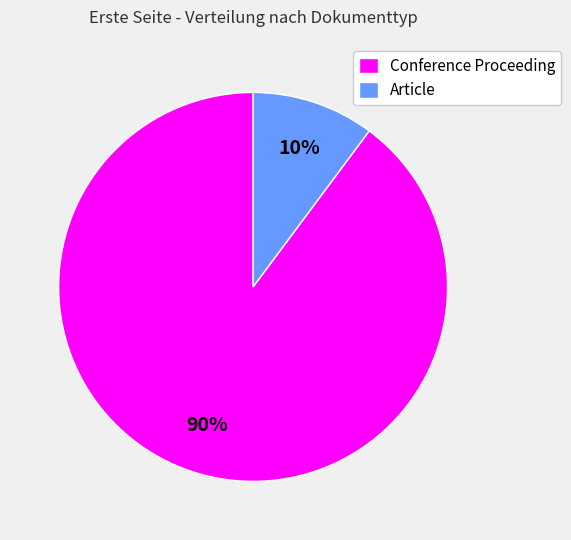

Which category has the biggest portion of the pie?

Conference Proceeding